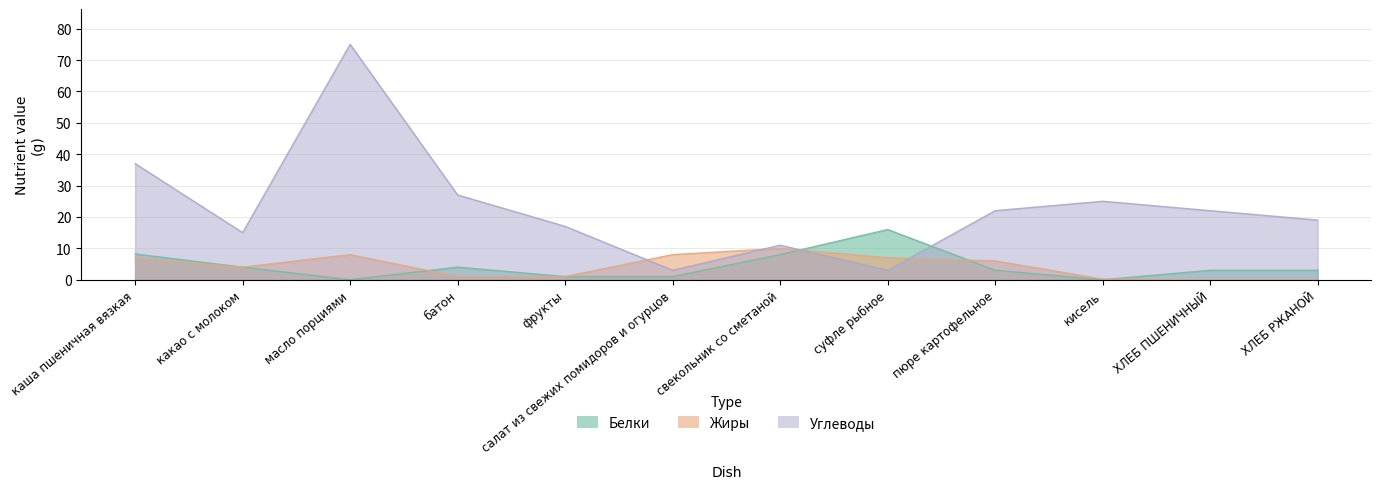

Rank the series by their maximum value, from lowest to highest.

Жиры, Белки, Углеводы